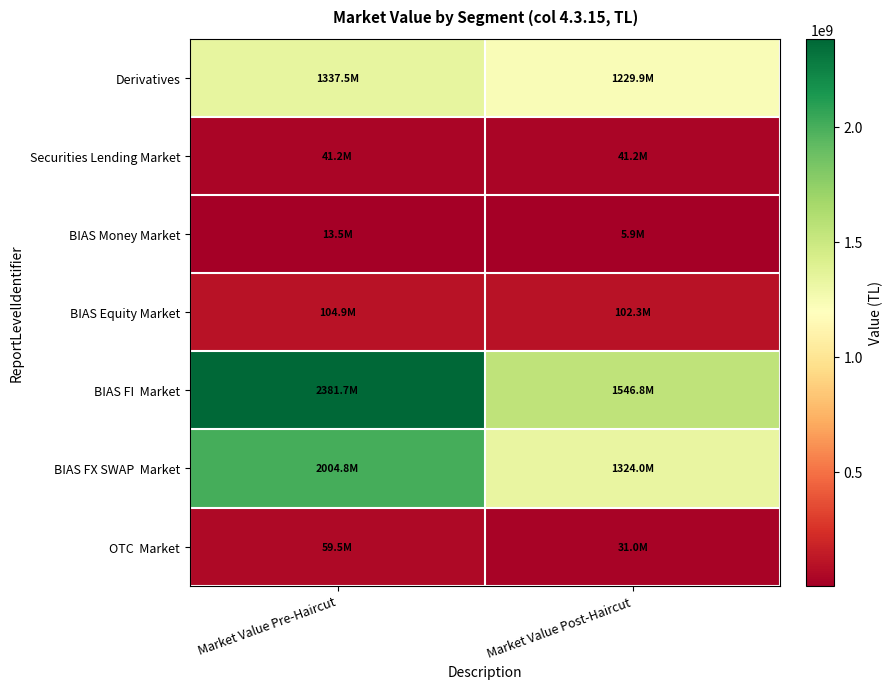

Rank the series by their maximum value, from highest to lowest.

BIAS FI Market, BIAS FX SWAP Market, Derivatives, BIAS Equity Market, OTC Market, Securities Lending Market, BIAS Money Market